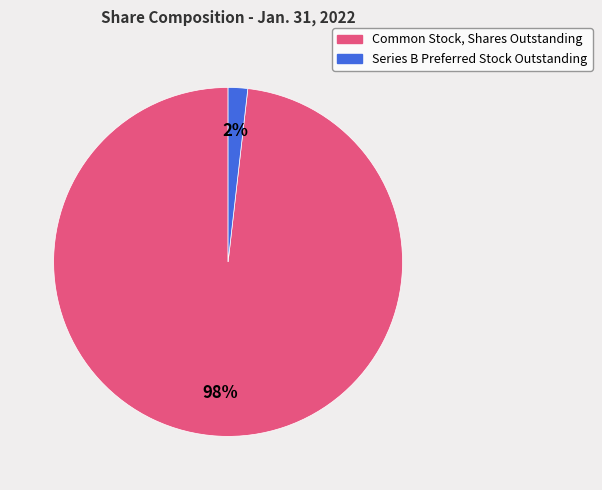

How many slices are in this pie chart?

2